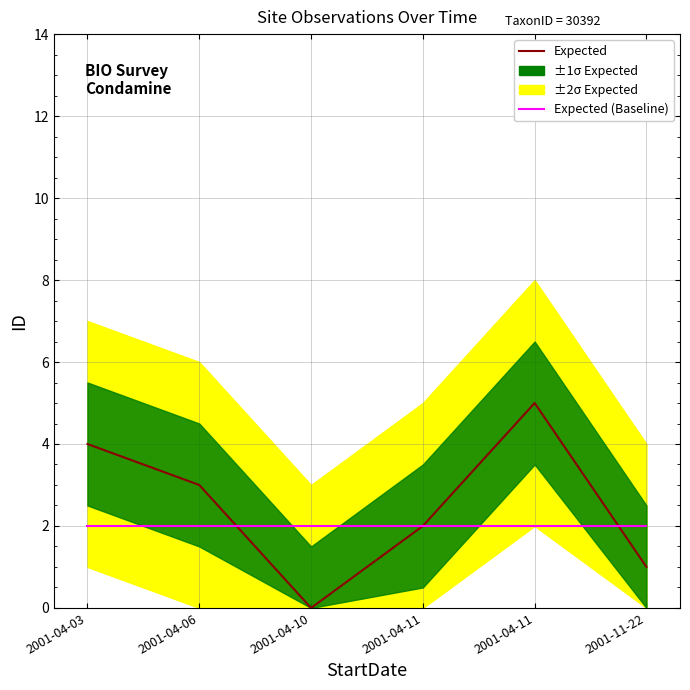

What is the highest value of the Expected series?

5